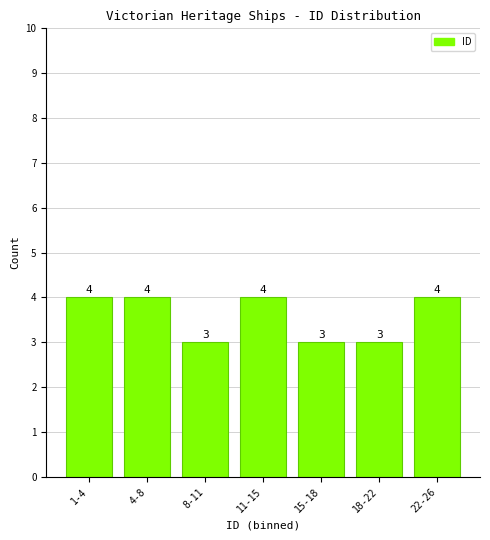

Reading left to right, transcribe all the data shown in this chart.

4	4	3	4	3	3	4